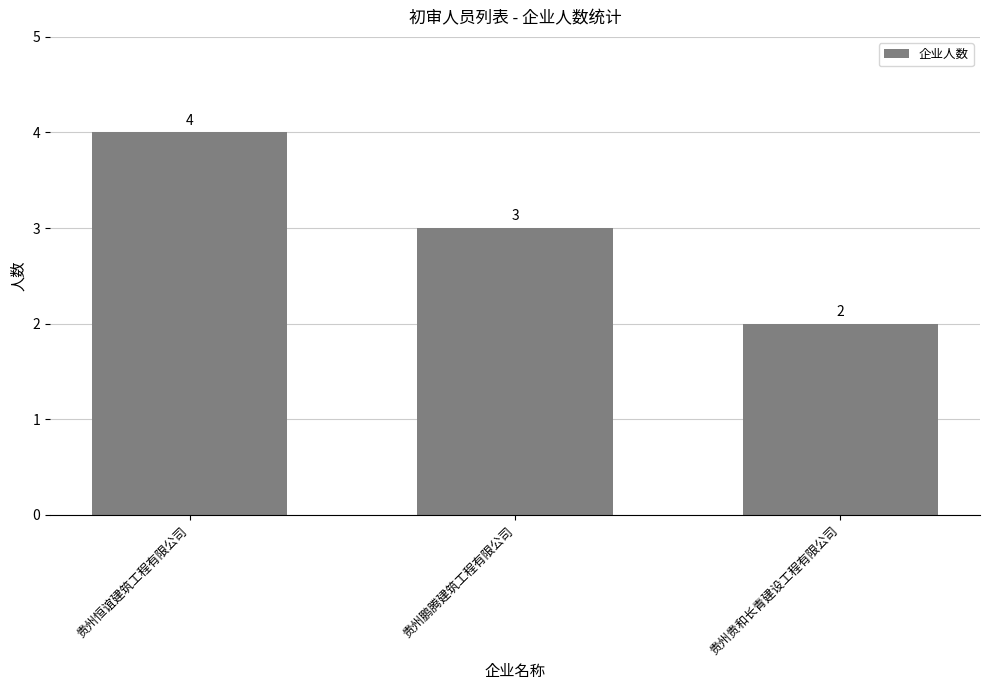

The chart shows a value of 4 at 贵州恒谊建筑工程有限公司. True or false?

True